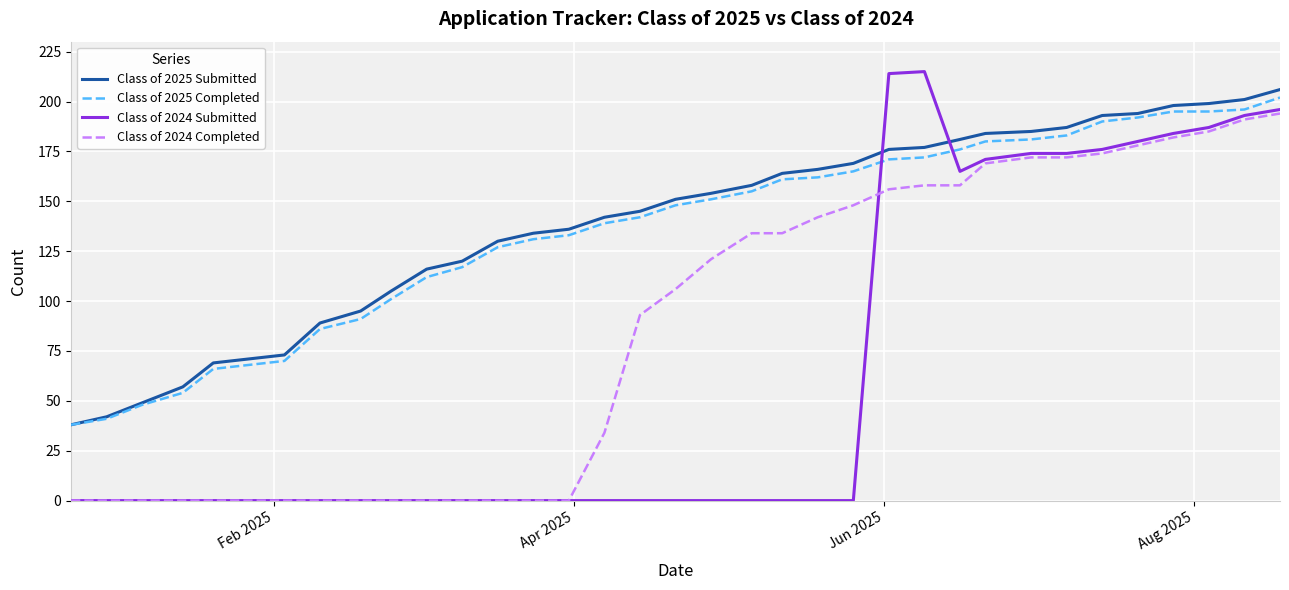

True or false: Class of 2025 Submitted and Class of 2024 Completed cross at least once.

False